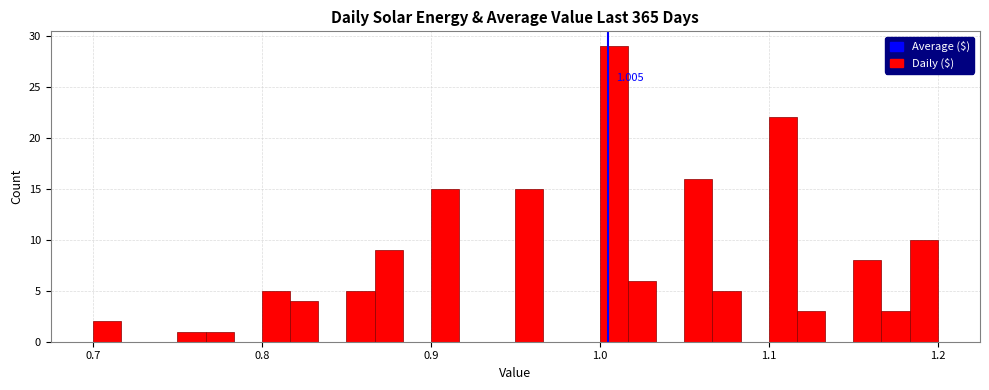

Read against the x-axis, roughly where is the centre of the tallest bar?

1.01